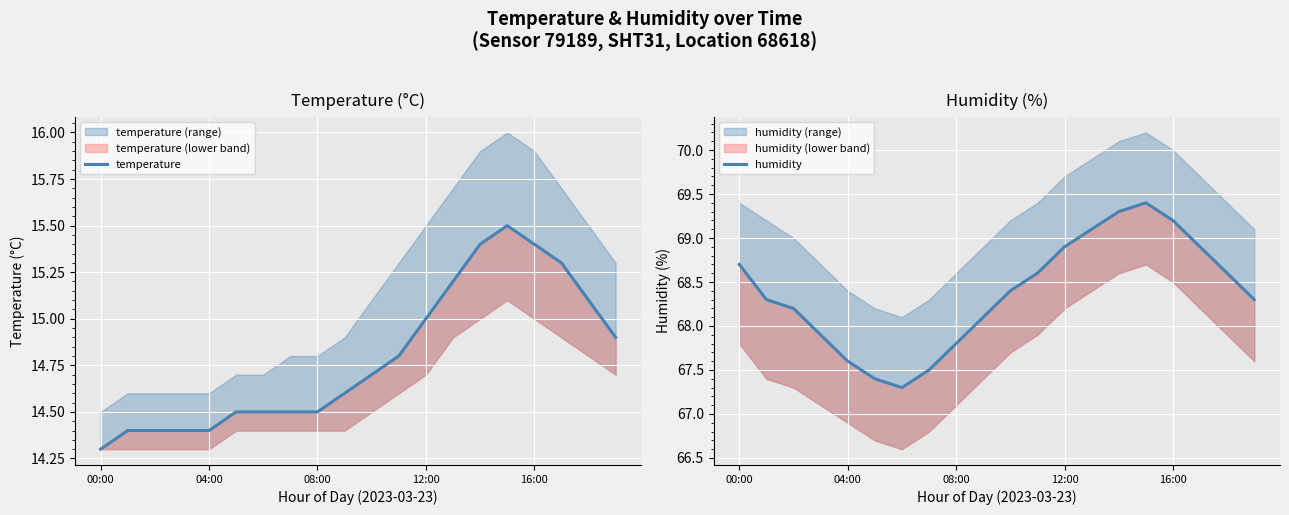

True or false: temperature has more than 0 points higher than both neighbors.

True